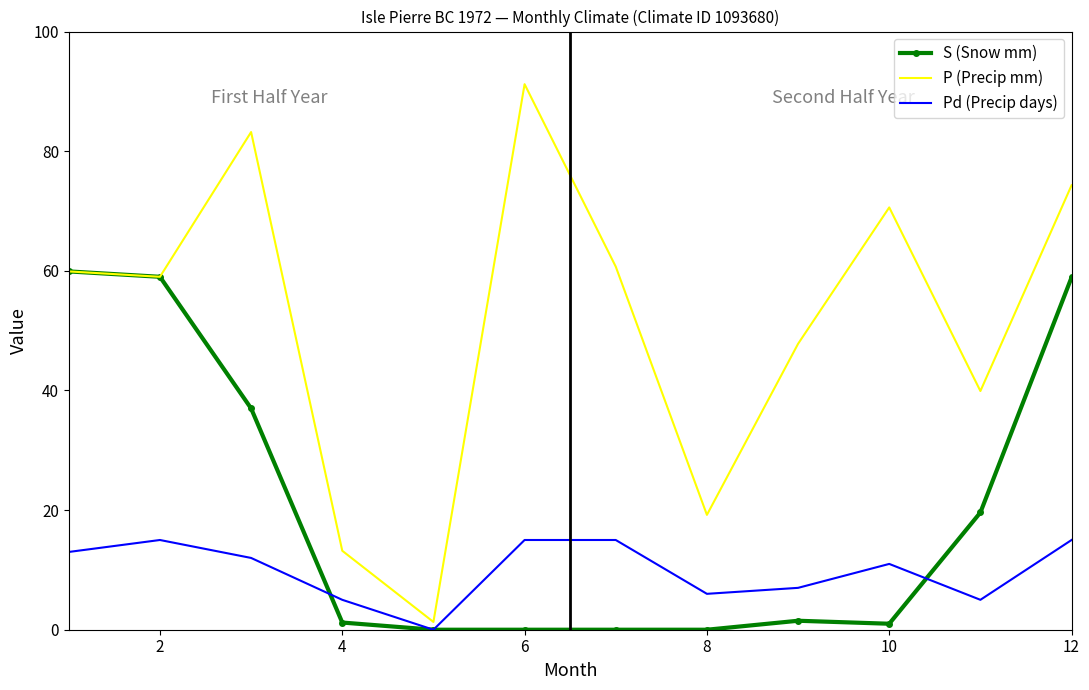

Which series has the largest total across all categories?

P (Precip mm)